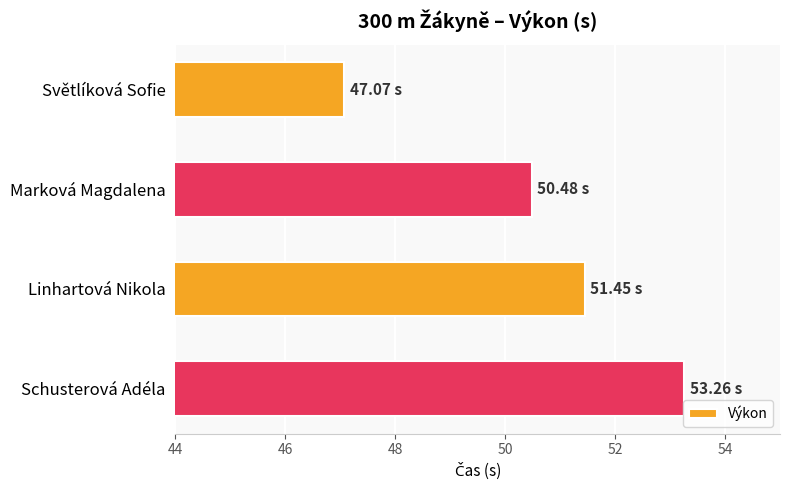

What is the change in value from Světlíková Sofie to Marková Magdalena?

+3.4